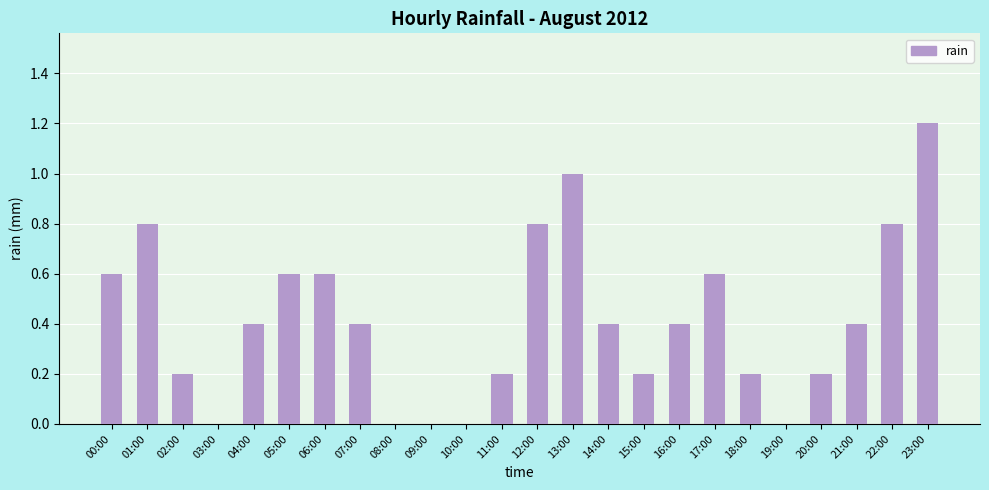

Are the bars grouped side by side (vs. stacked)?

No